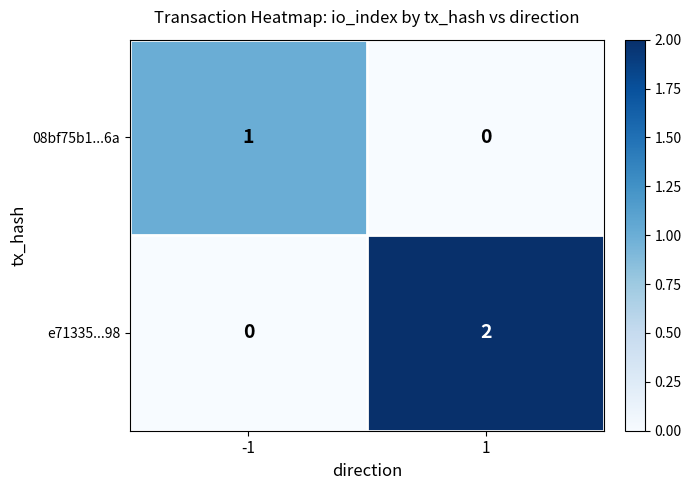

Which series has the largest range (max minus min)?

e71335...98